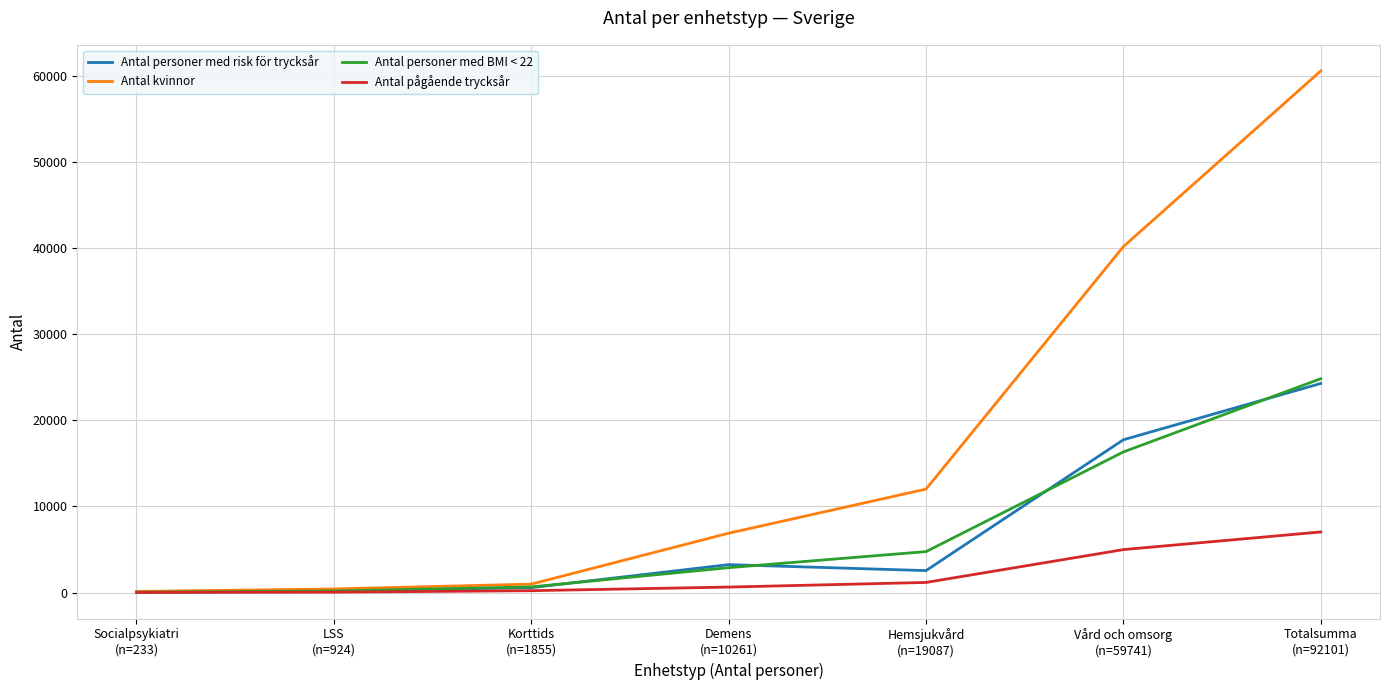

The Antal pågående trycksår series shows 4979 at Vård och omsorg
(n=59741). True or false?

True